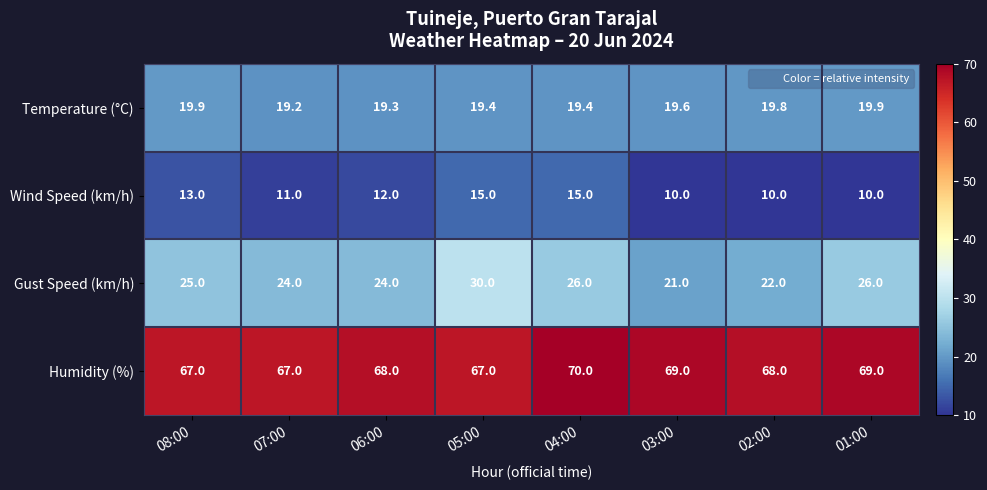

The Humidity (%) series shows 95.0 at 08:00. True or false?

False